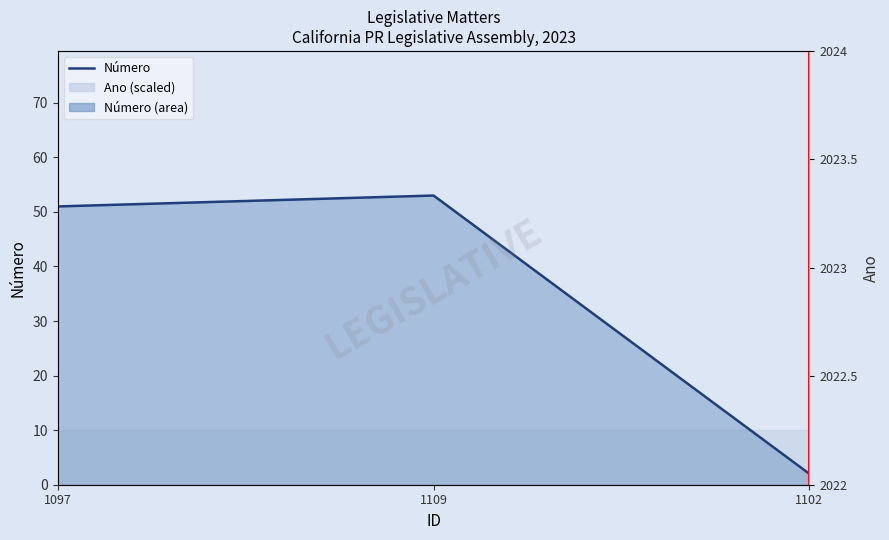

True or false: the data shows 51 at 1097.

True